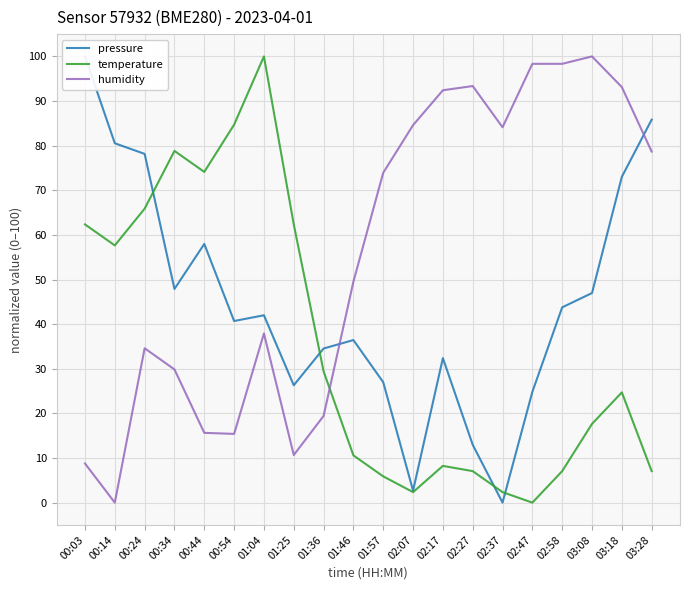

Reading left to right, transcribe all the data shown in this chart.

pressure: 100.0	80.5	78.2	47.9	58.0	40.7	42.0	26.3	34.5	36.4	27.0	2.7	32.4	13.0	0.0	24.8	43.8	47.0	73.0	85.8
temperature: 62.4	57.6	65.9	78.8	74.1	84.7	100.0	62.4	29.4	10.6	5.9	2.4	8.2	7.1	2.4	0.0	7.1	17.6	24.7	7.1
humidity: 8.8	0.0	34.6	29.9	15.6	15.4	37.9	10.7	19.4	49.5	73.9	84.6	92.4	93.4	84.1	98.3	98.3	100.0	93.1	78.7